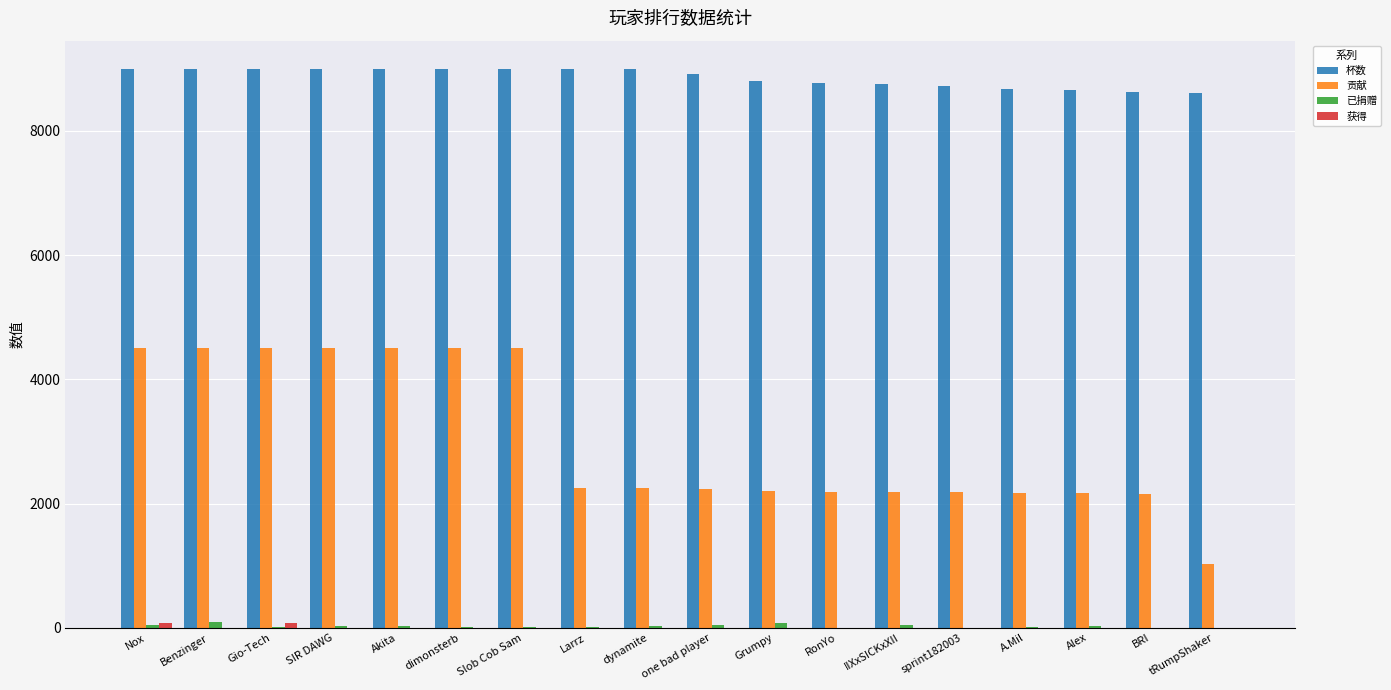

What is the greatest value displayed?

9000